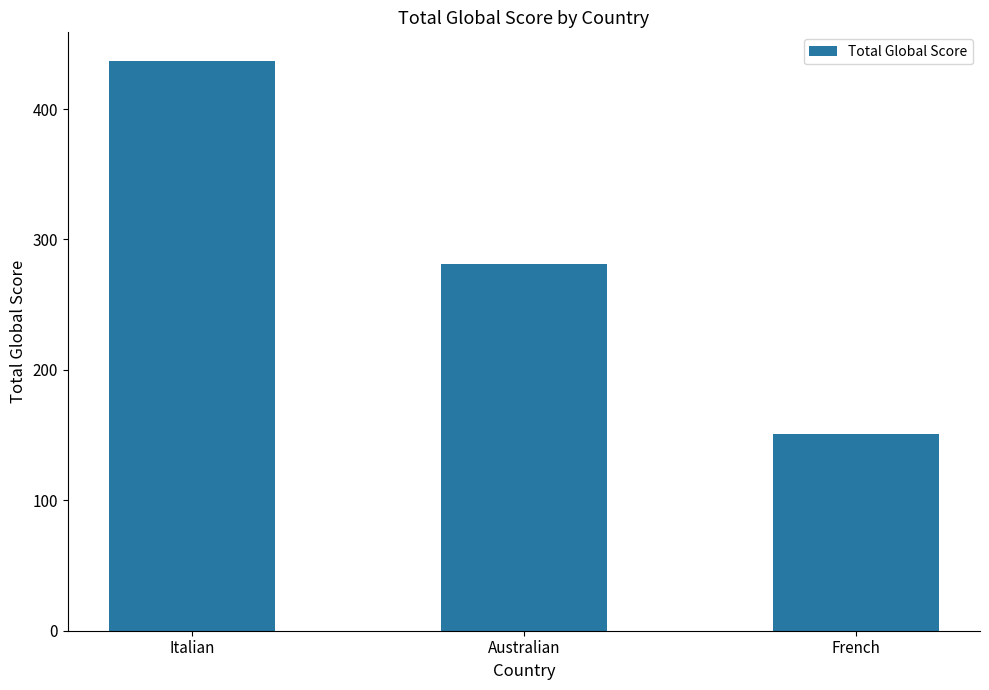

How many data points are less than 281?

1